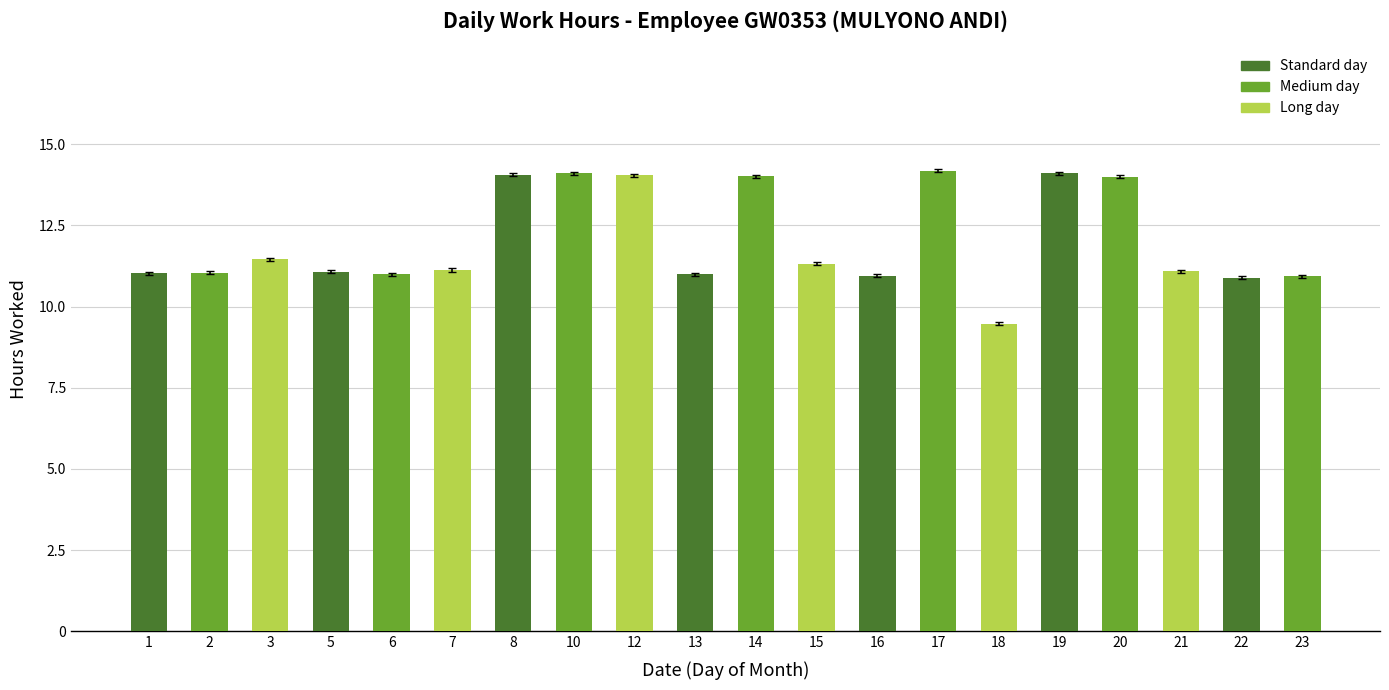

Which category has the lowest value across all series?

18